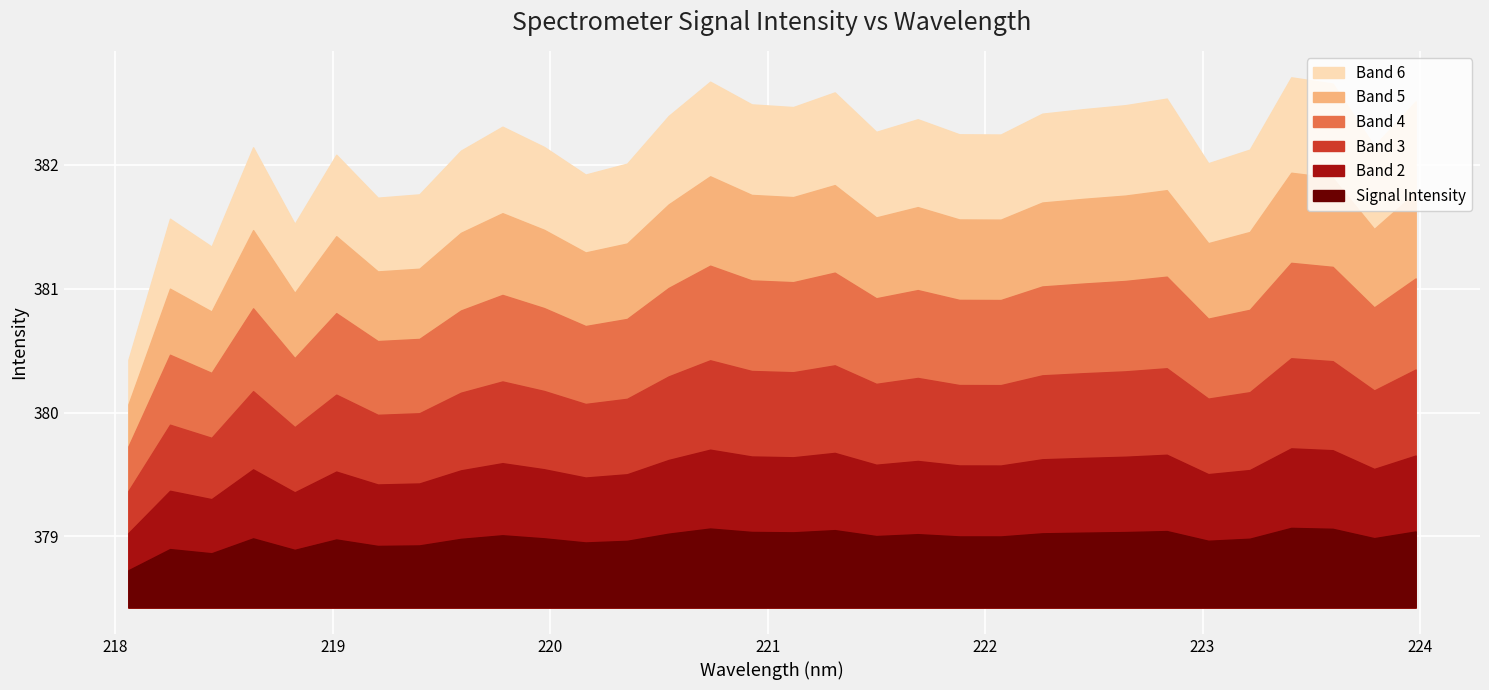

The chart shows a value of 382.4 at 222.263. True or false?

True